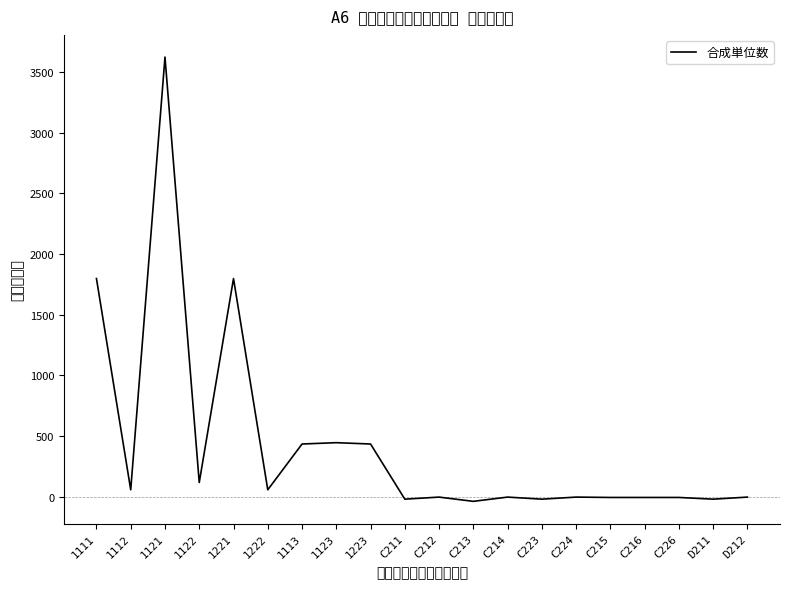

Where is the first local minimum?

1112